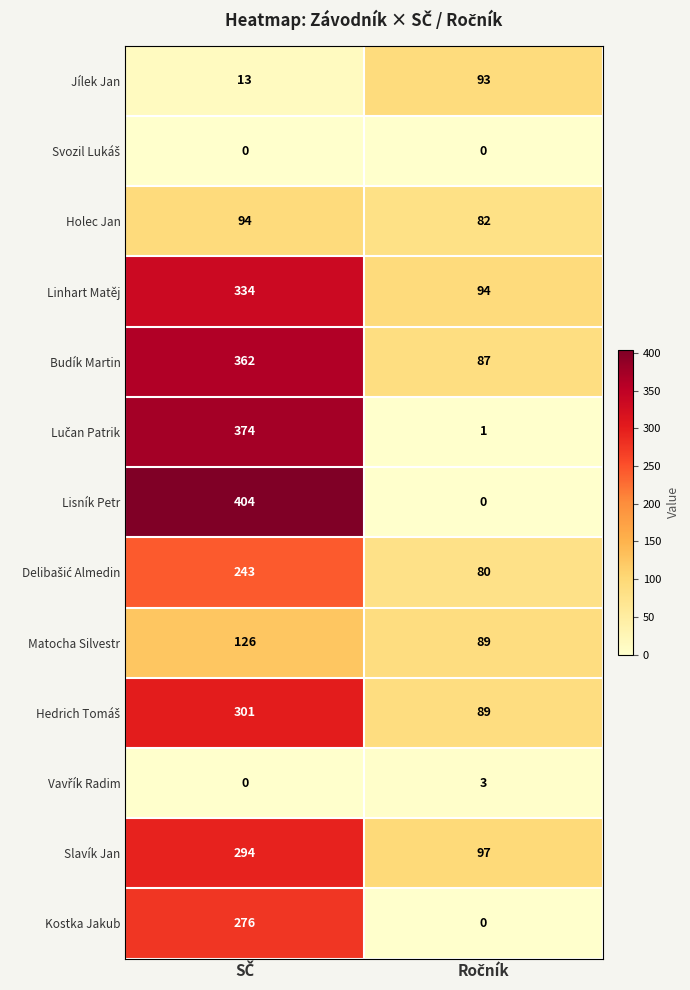

Which series has the largest range (max minus min)?

Lisník Petr